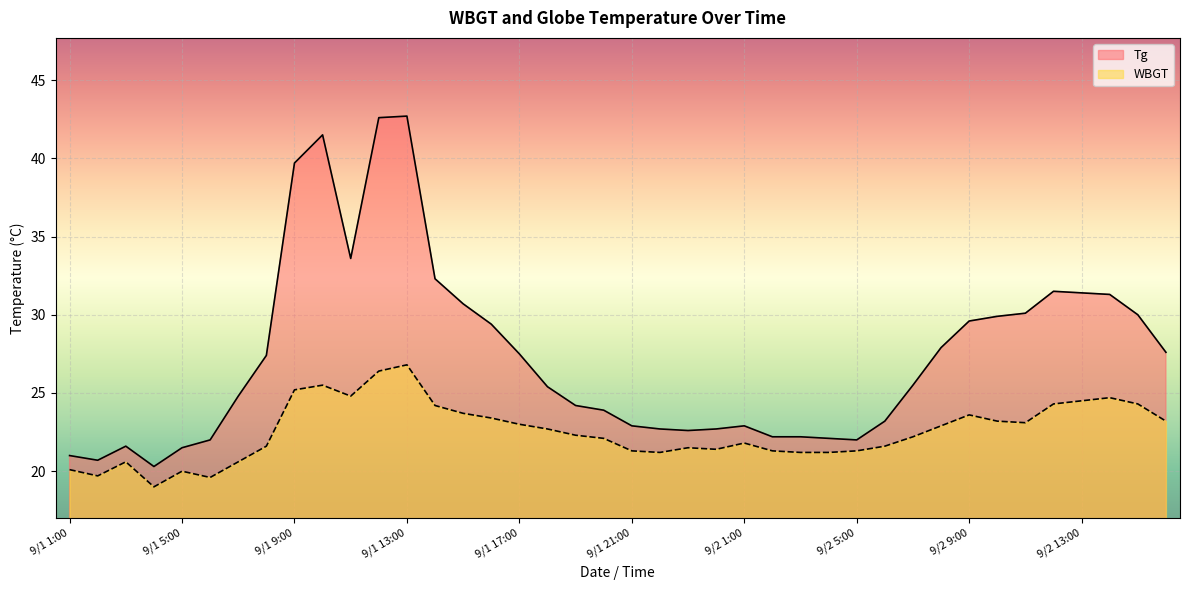

List the labels in order of WBGT value, largest first.

9/1 13:00, 9/1 12:00, 9/1 10:00, 9/1 9:00, 9/1 11:00, 9/2 14:00, 9/2 13:00, 9/2 12:00, 9/2 15:00, 9/1 14:00, 9/1 15:00, 9/2 9:00, 9/1 16:00, 9/2 10:00, 9/2 16:00, 9/2 11:00, 9/1 17:00, 9/2 8:00, 9/1 18:00, 9/1 19:00, 9/2 7:00, 9/1 20:00, 9/2 1:00, 9/1 8:00, 9/2 6:00, 9/1 23:00, 9/1 24:00, 9/1 21:00, 9/2 2:00, 9/2 5:00, 9/1 22:00, 9/2 3:00, 9/2 4:00, 9/1 3:00, 9/1 7:00, 9/1 1:00, 9/1 5:00, 9/1 2:00, 9/1 6:00, 9/1 4:00